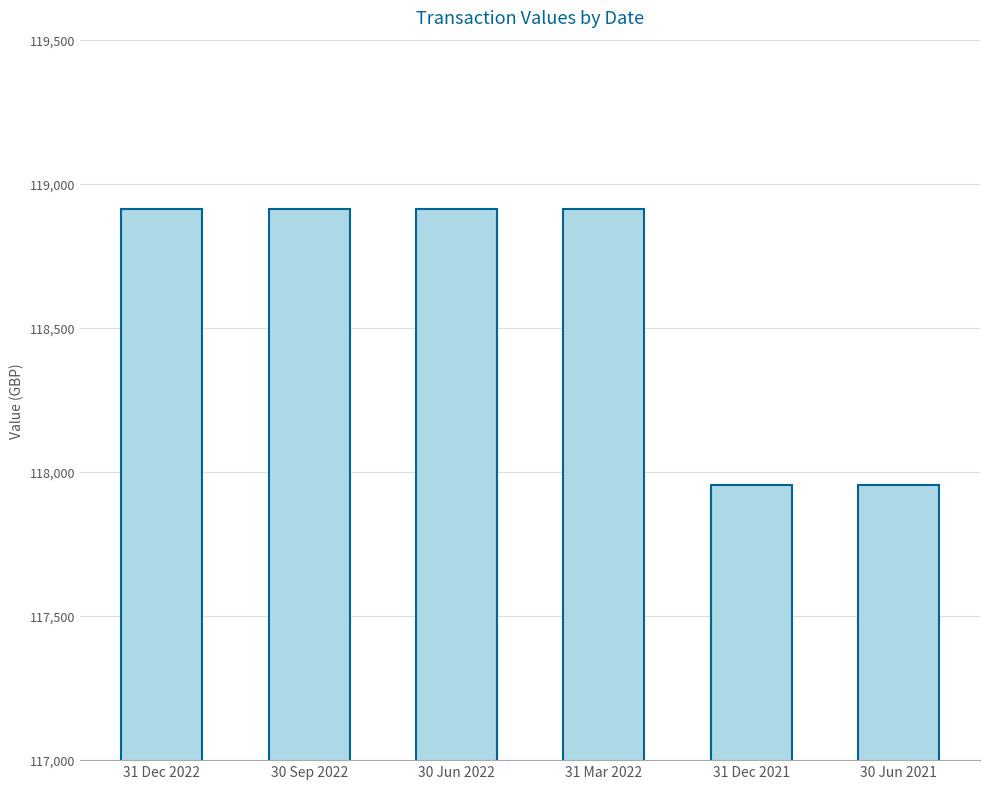

Count the number of data series in this chart.

1